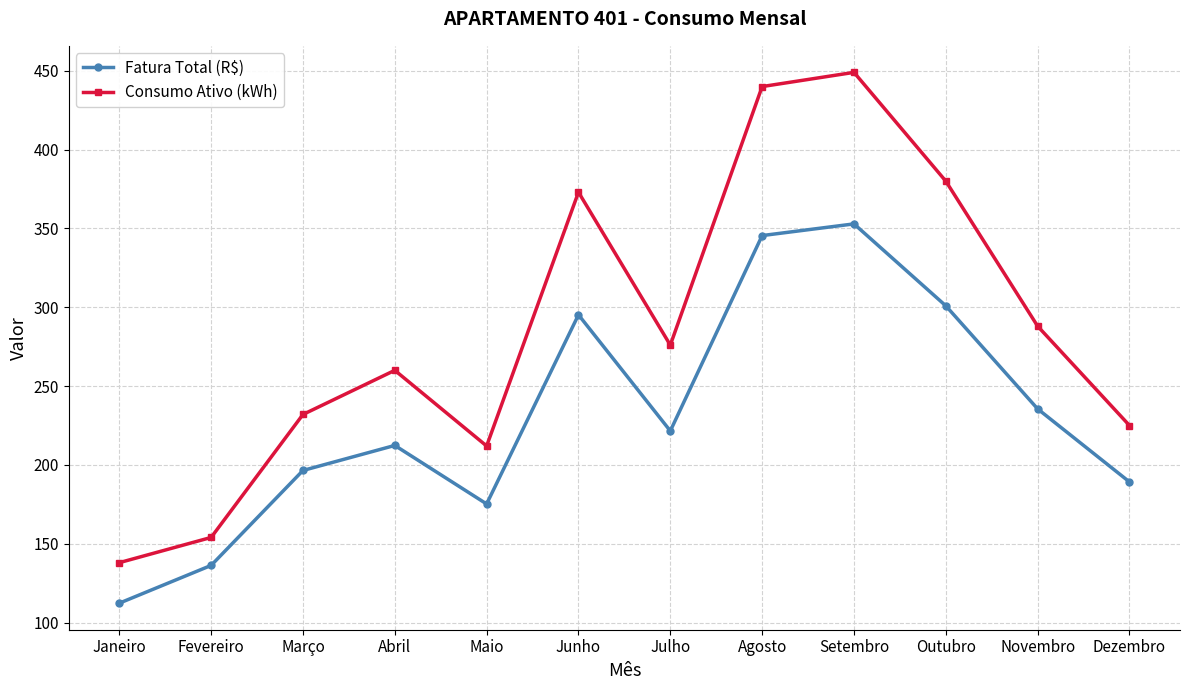

Does the chart display data point markers on the line(s)?

Yes